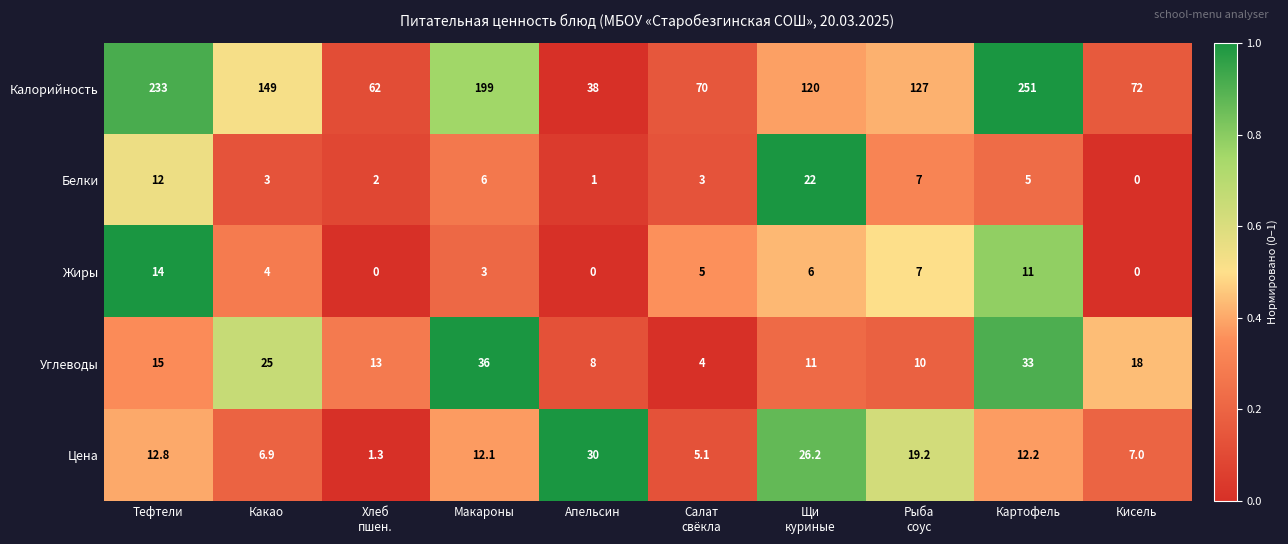

Rank the series at Апельсин from highest to lowest value.

Калорийность, Цена, Углеводы, Белки, Жиры